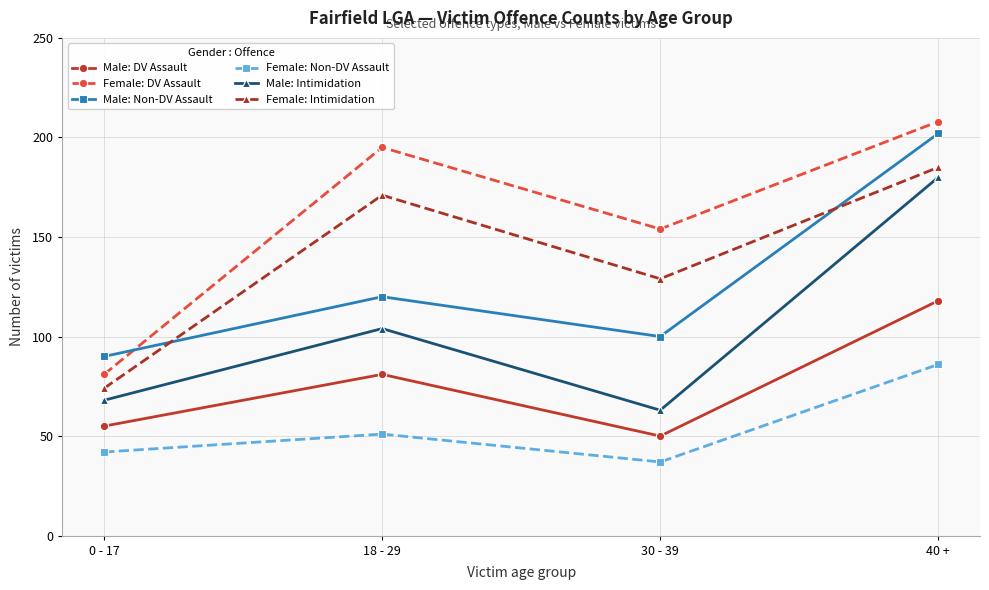

Is it true that Female: DV Assault equals 110 at 40 +?

False